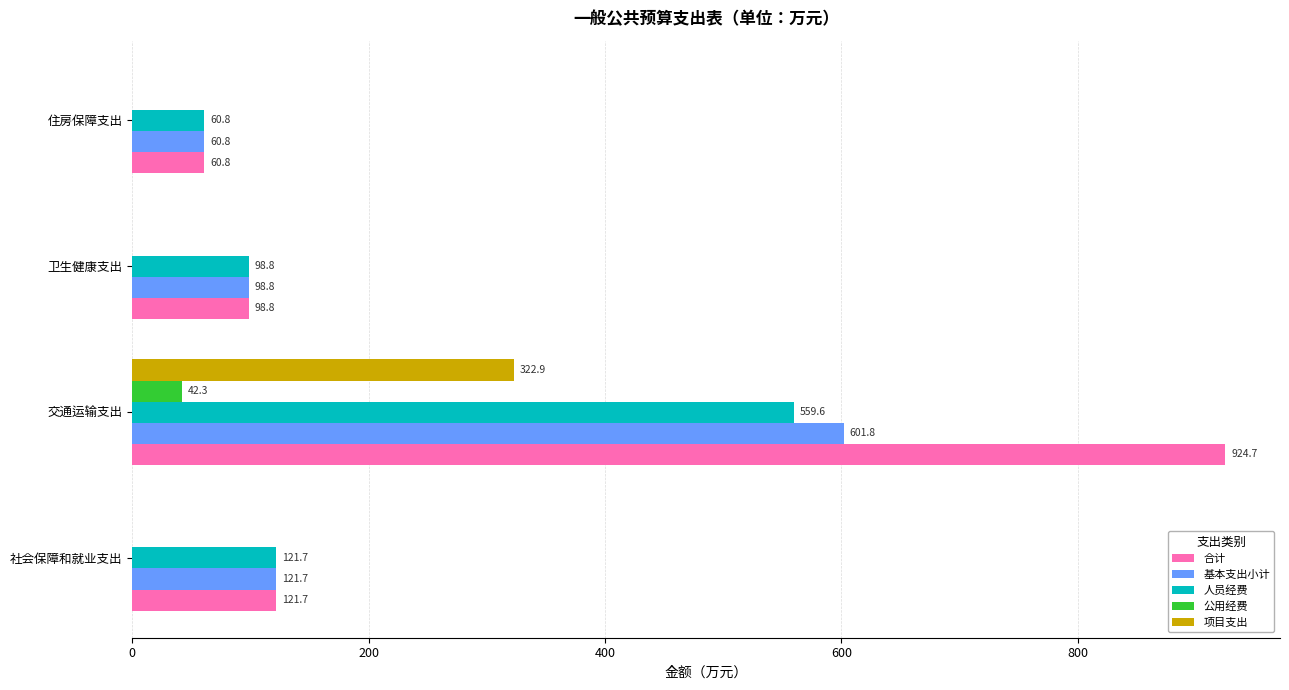

At which category is the sum across all series the highest?

交通运输支出